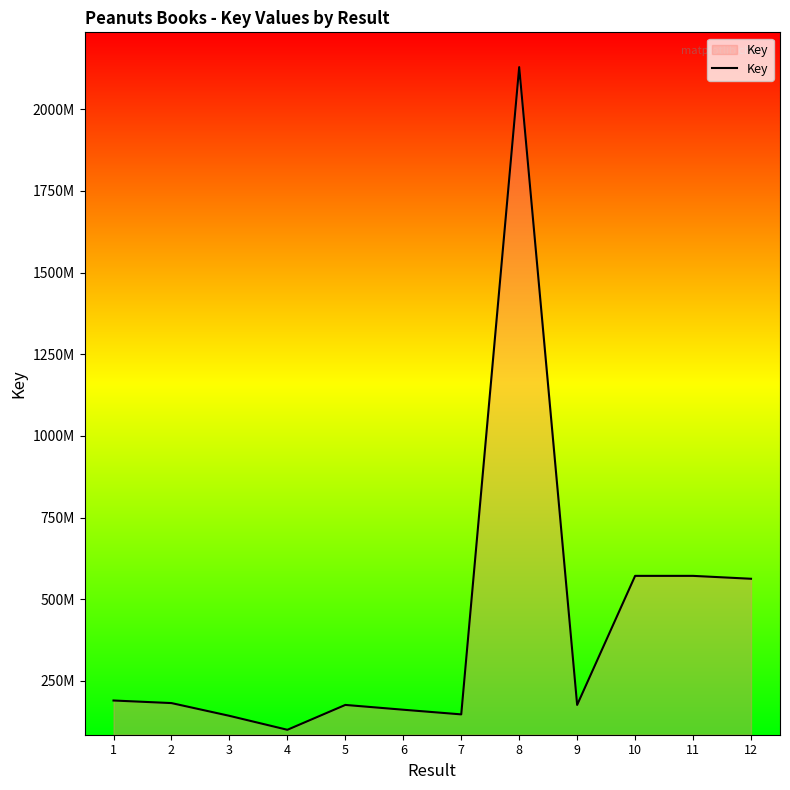

Does the chart have visible grid lines?

No